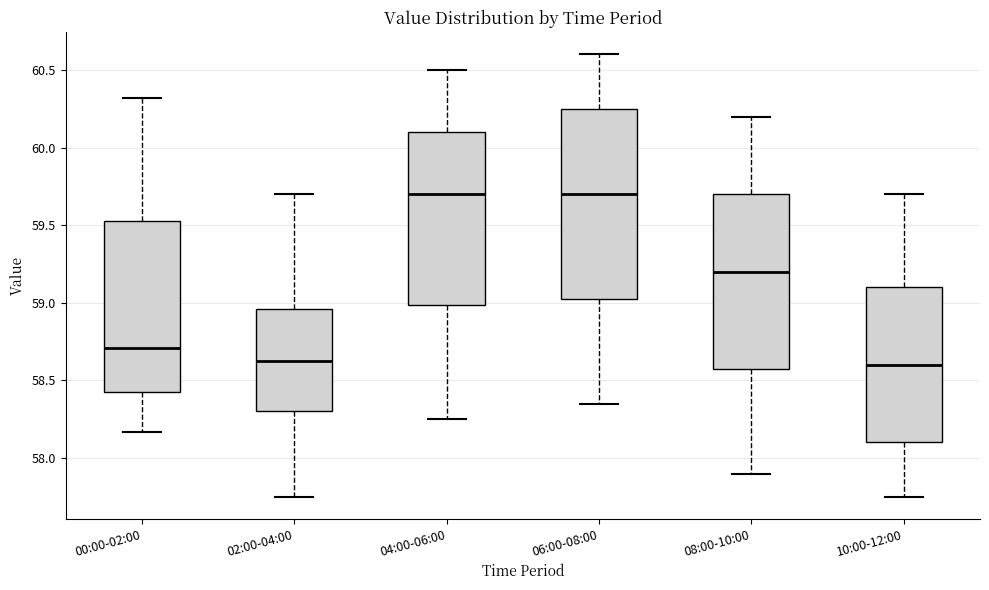

Reading left to right, transcribe this box plot: for each box, give where its median line is, the range the box spans, and where its two whiskers end, as read against the y-axis. The values are not printed on the chart, so give them approximately, as read against the axis.

00:00-02:00: median 58.70, box 58.45 to 59.55, whiskers 58.15 to 60.30
02:00-04:00: median 58.65, box 58.30 to 58.95, whiskers 57.75 to 59.70
04:00-06:00: median 59.70, box 59.00 to 60.10, whiskers 58.25 to 60.50
06:00-08:00: median 59.70, box 59.05 to 60.25, whiskers 58.35 to 60.60
08:00-10:00: median 59.20, box 58.60 to 59.70, whiskers 57.90 to 60.20
10:00-12:00: median 58.60, box 58.10 to 59.10, whiskers 57.75 to 59.70